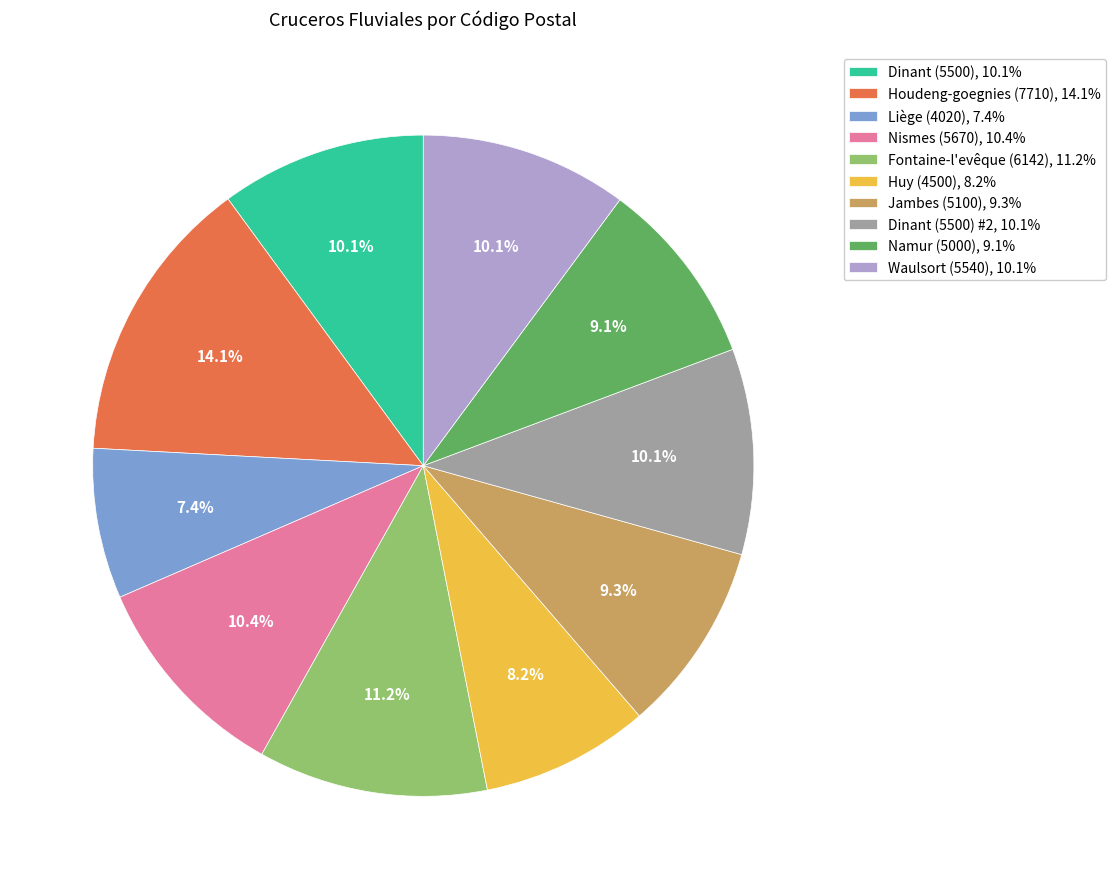

How many slices are in this pie chart?

10